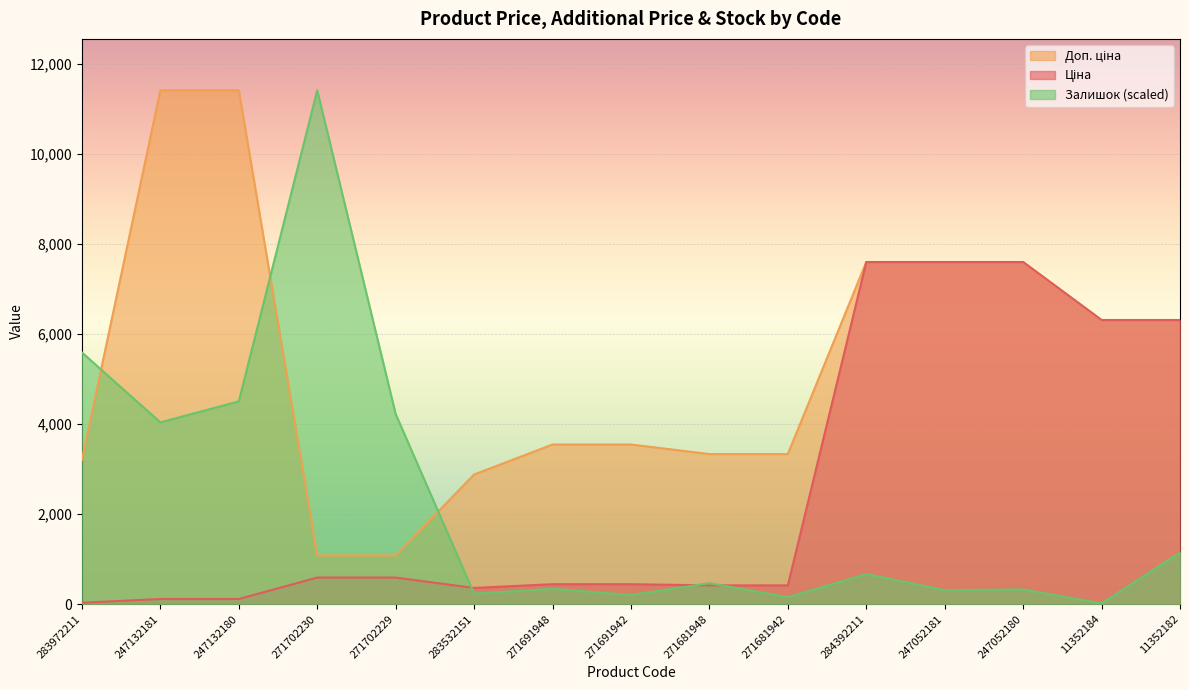

True or false: Ціна has a value of 266.1 at 271691948.

False